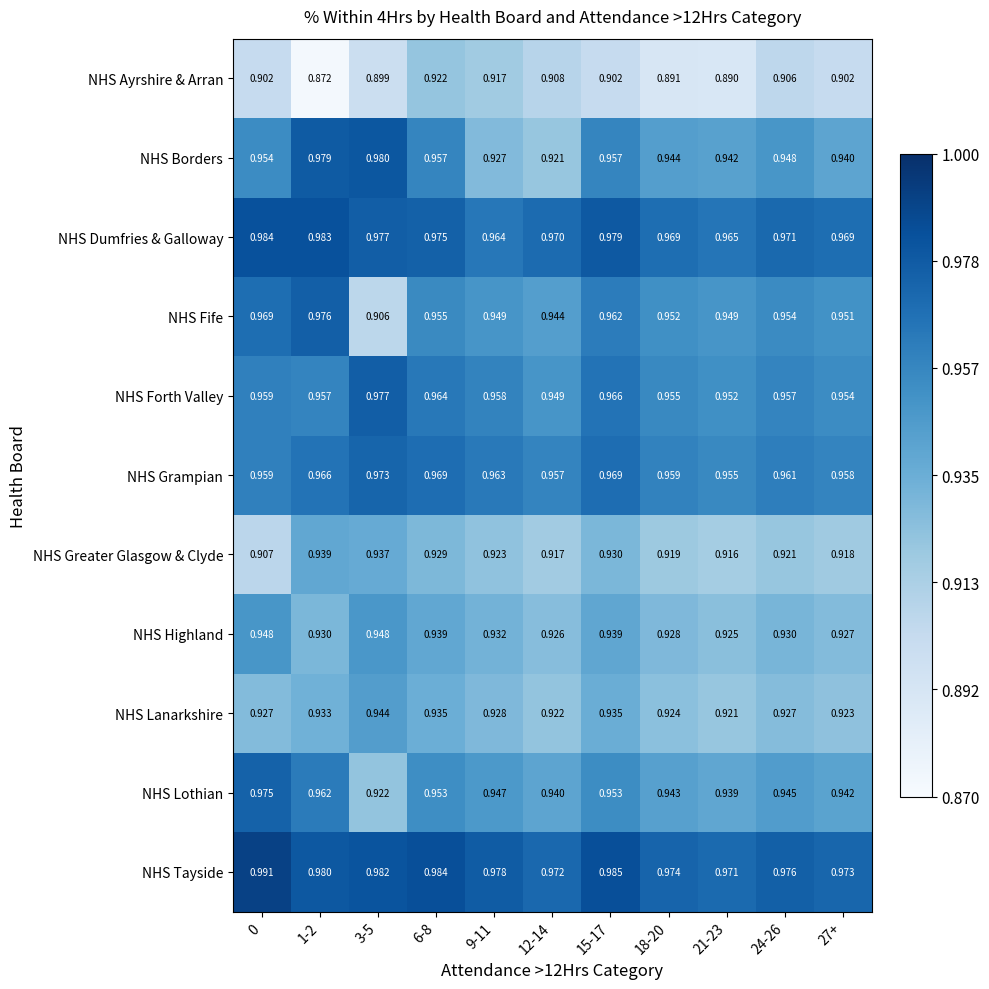

Which series has the largest total across all categories?

NHS Tayside